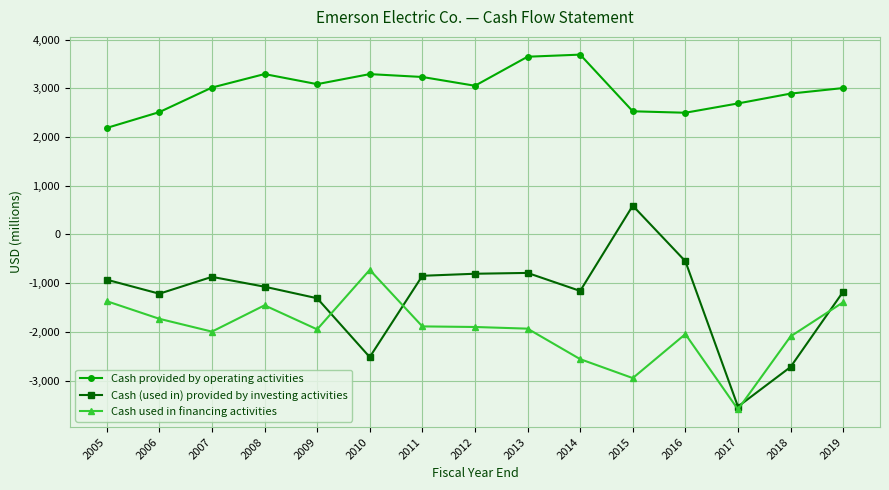

What is the maximum value for Cash used in financing activities?

-726